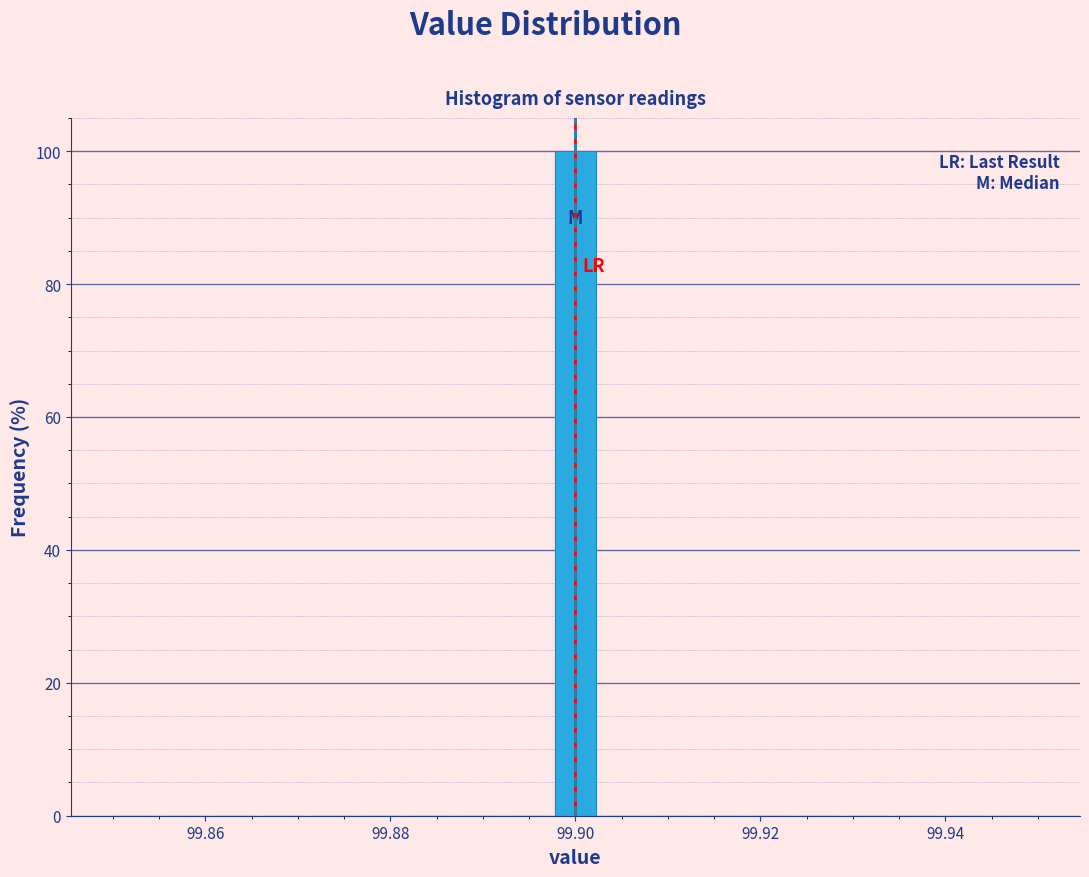

Read against the x-axis, roughly where is the centre of the tallest bar?

99.900